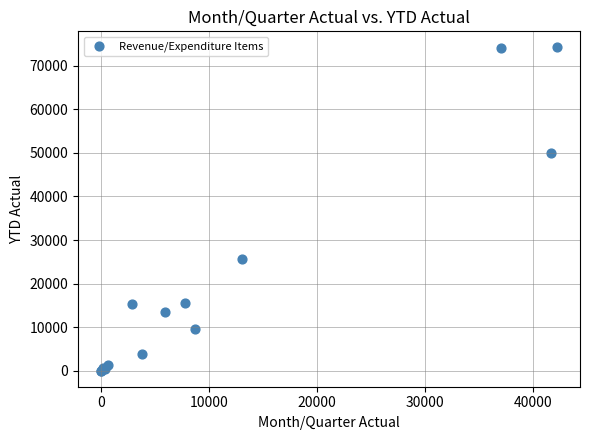

What Y value in the scatter plot is closest to 37121?

25556